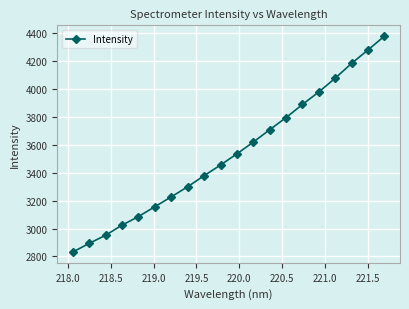

What is the value of the 2nd point from the left?

2893.8